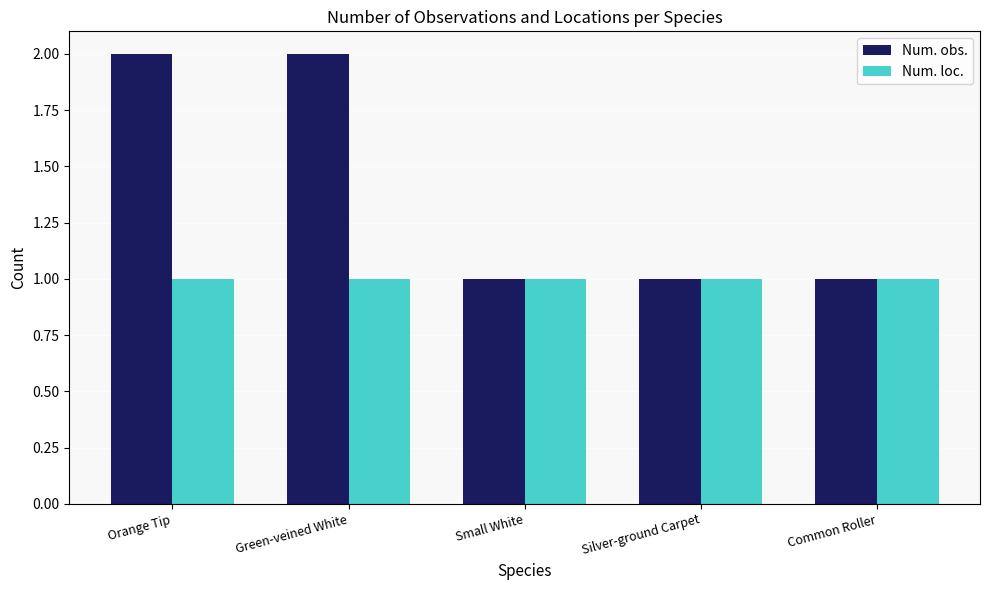

Which series has the largest range (max minus min)?

Num. obs.